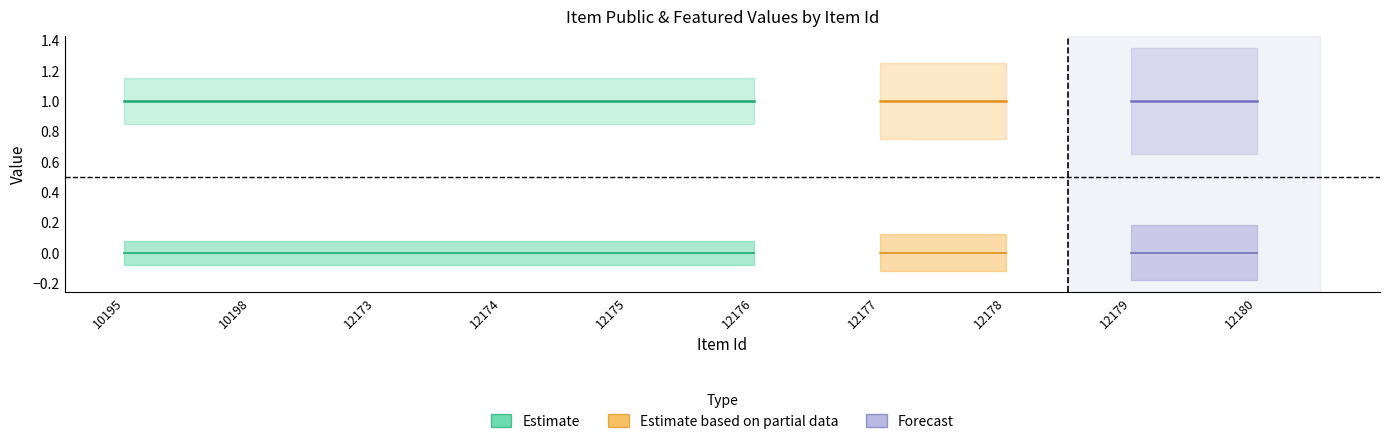

Is the value of featured at 10195 greater than the value of public at 10198?

No